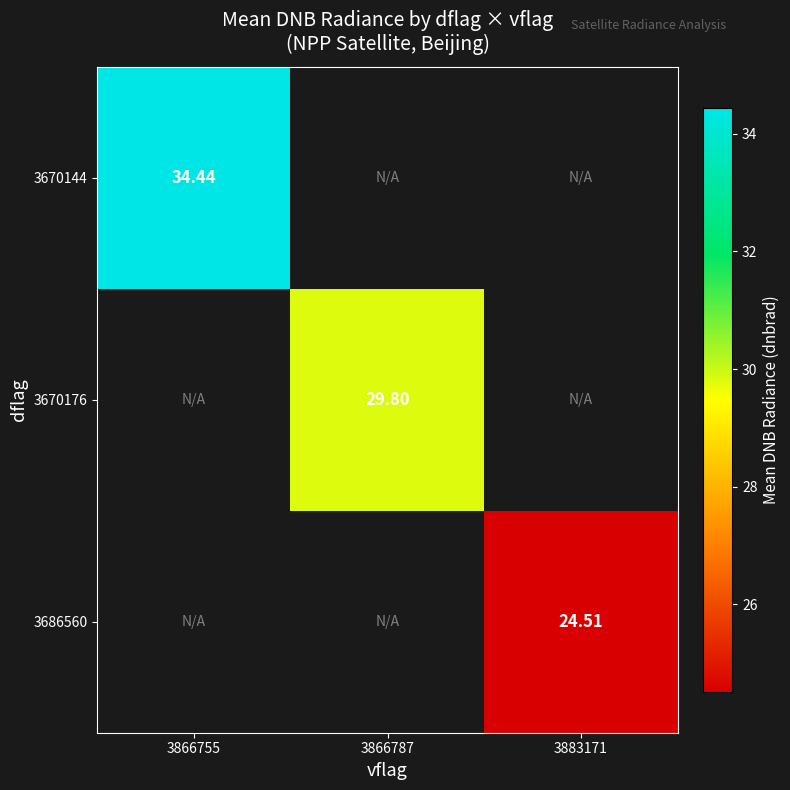

What is the greatest value displayed?

34.4